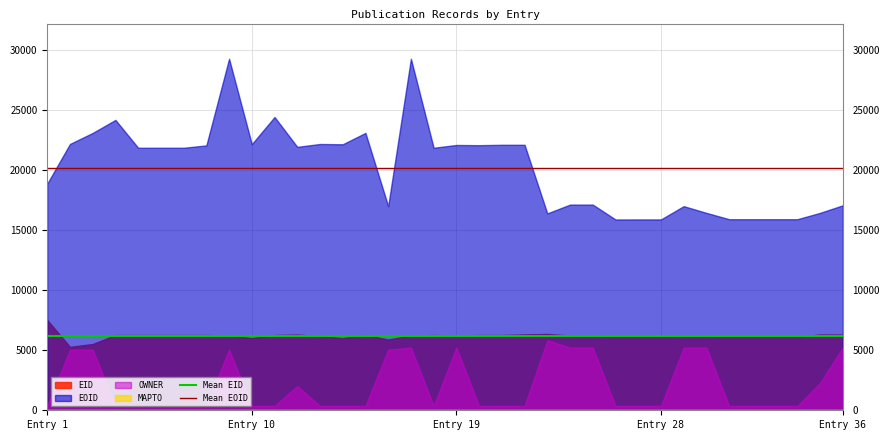

Which series has the largest range (max minus min)?

EOID